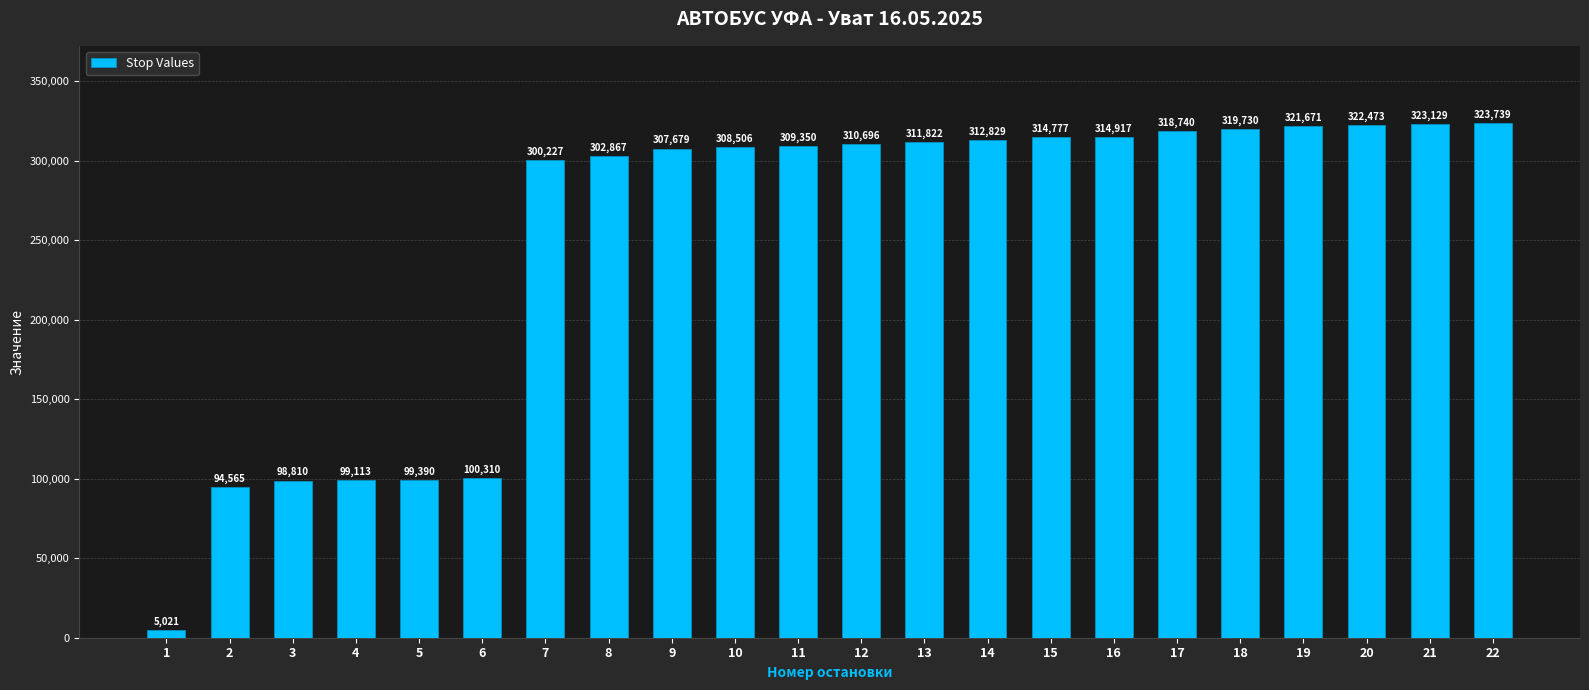

How many distinct data groups are displayed?

1